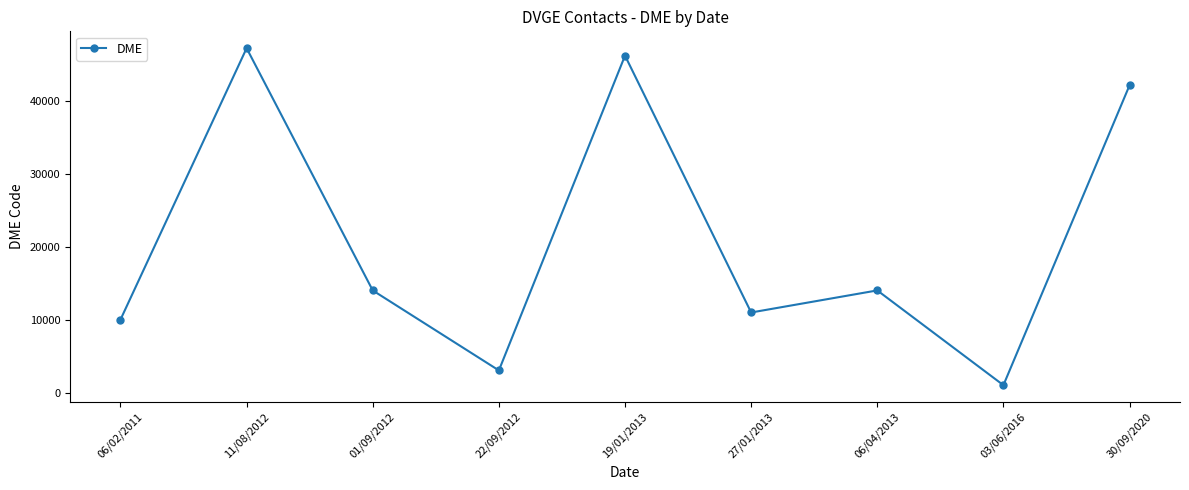

What is the difference between the second highest and second lowest values?

43124